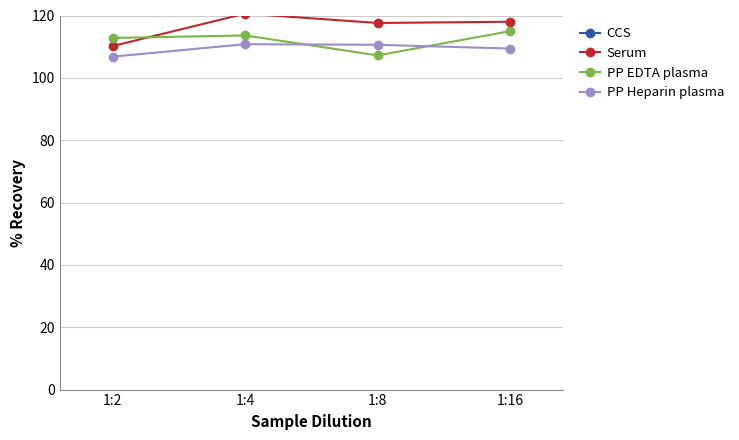

What is the value of the PP Heparin plasma point at the 4th from the left?

109.4